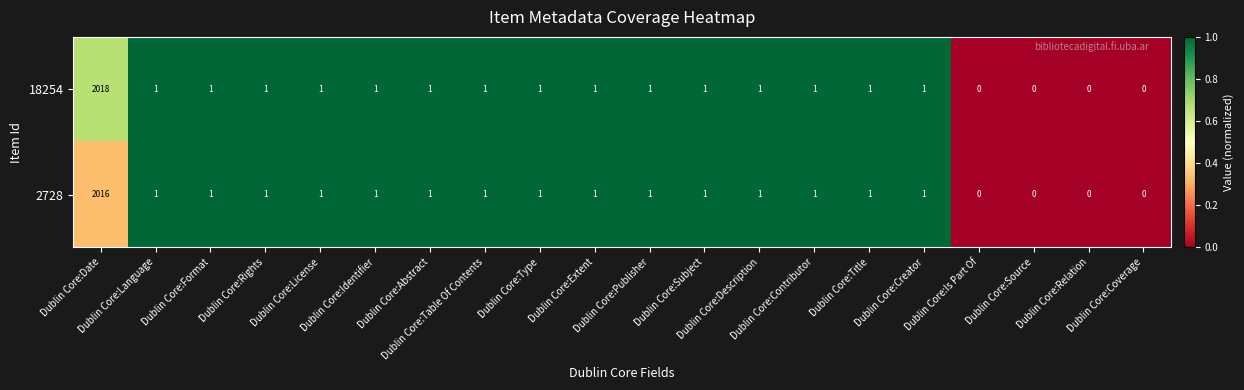

What is the difference between the maximum and second lowest values in the 2728 series?

2016